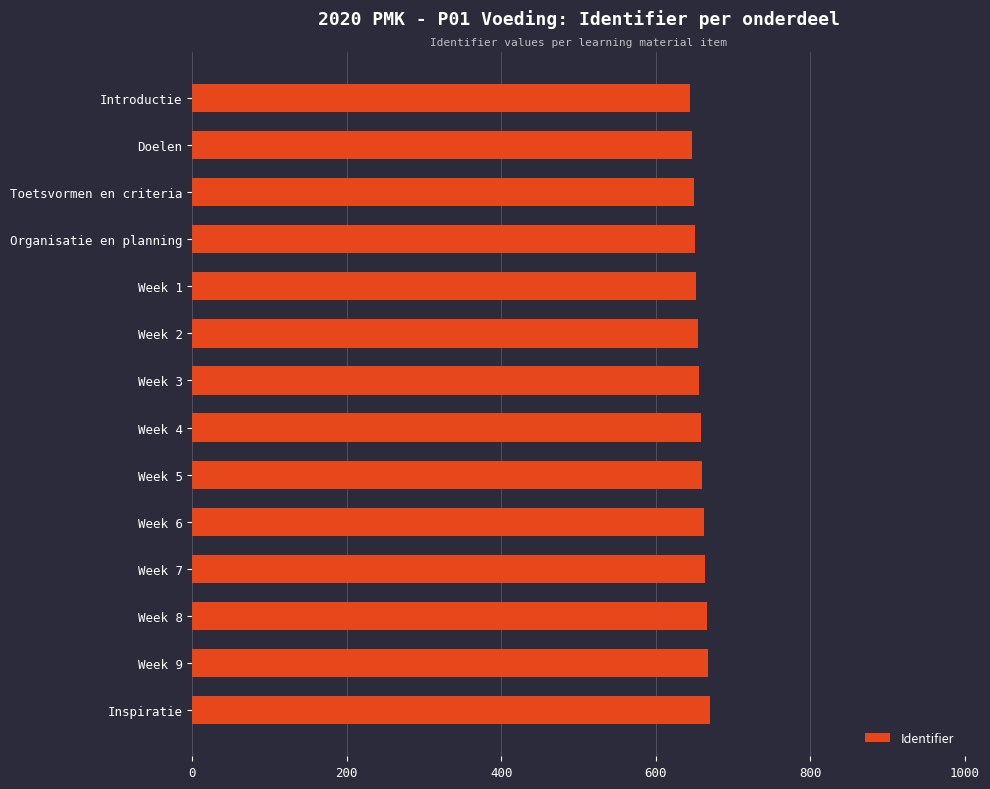

Are the bars horizontal?

Yes